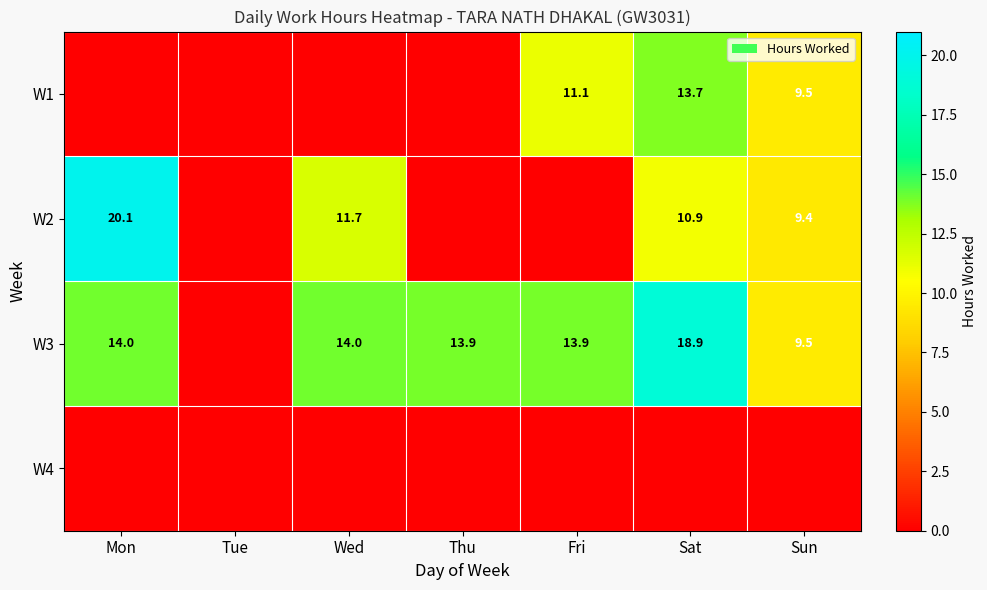

True or false: W3 has a value of 28.0 at Sat.

False